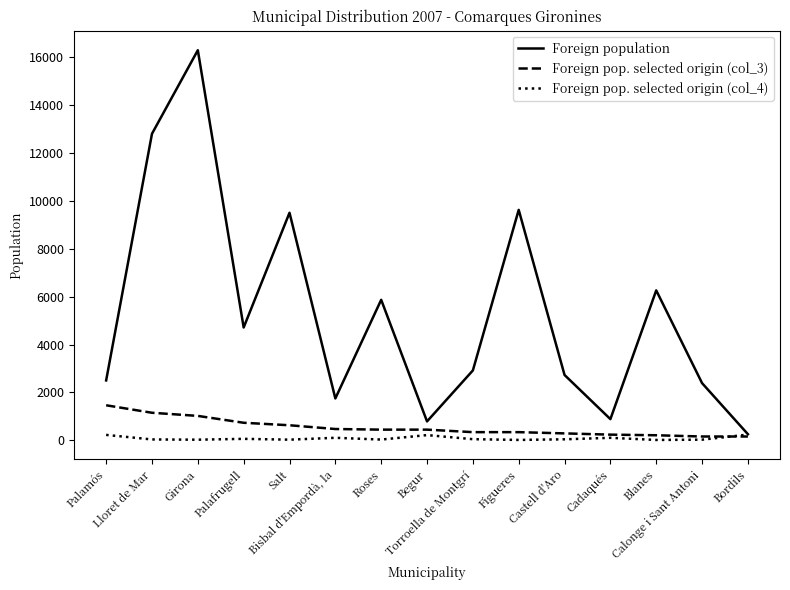

What is the highest value of the Foreign population series?

16299